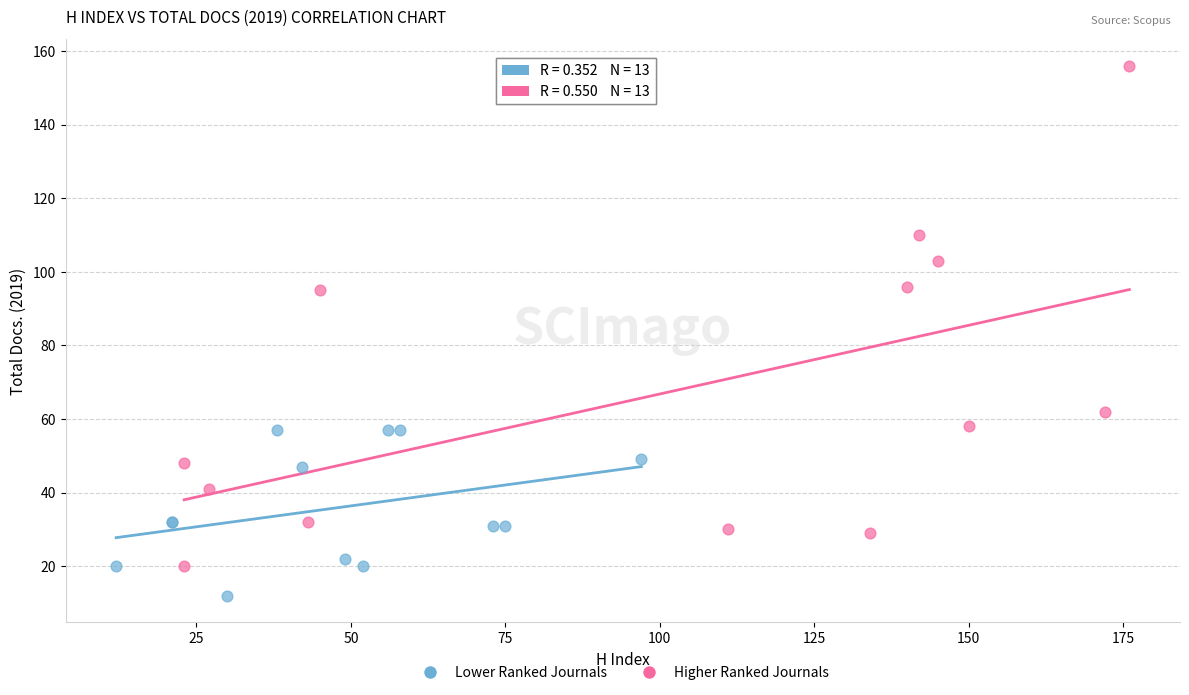

Which series reaches the maximum Y coordinate?

Higher Ranked Journals